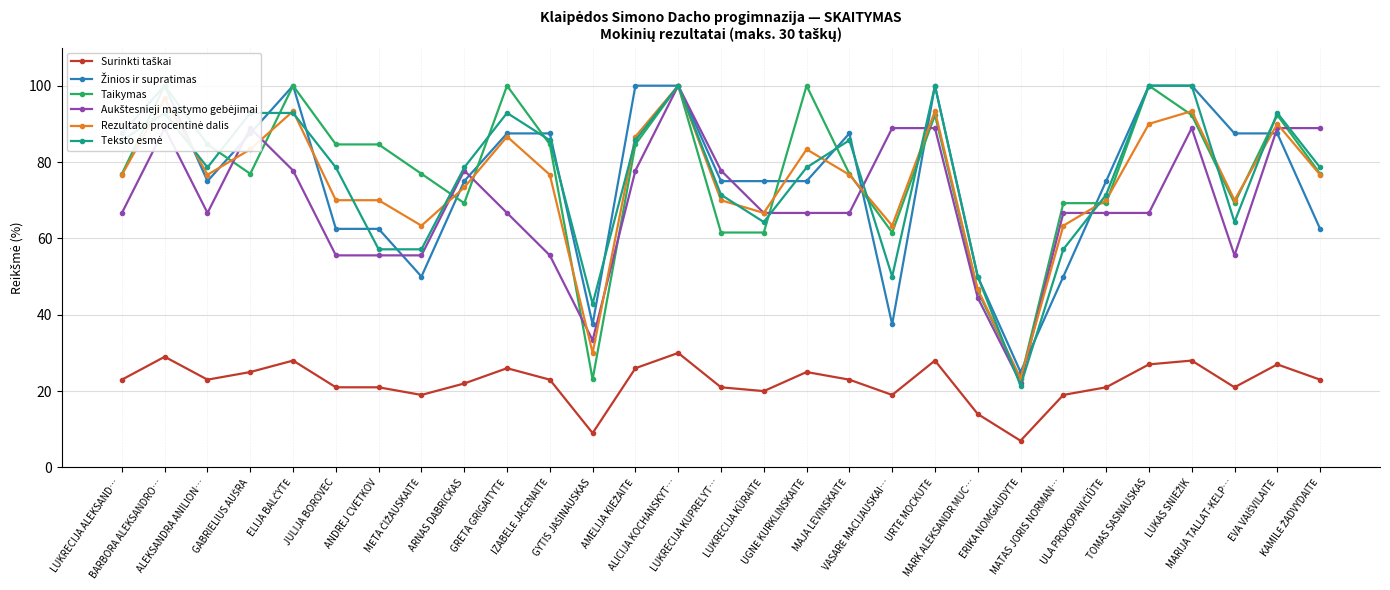

What is the greatest value displayed?

100.0